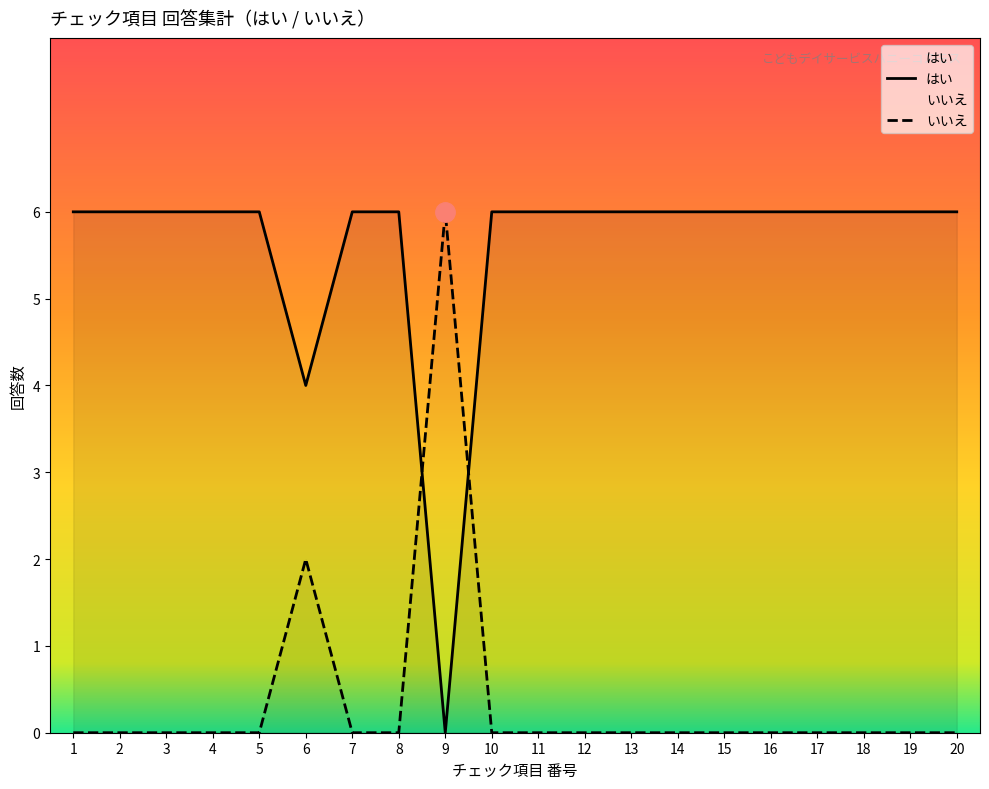

How many lines are shown in the chart?

2